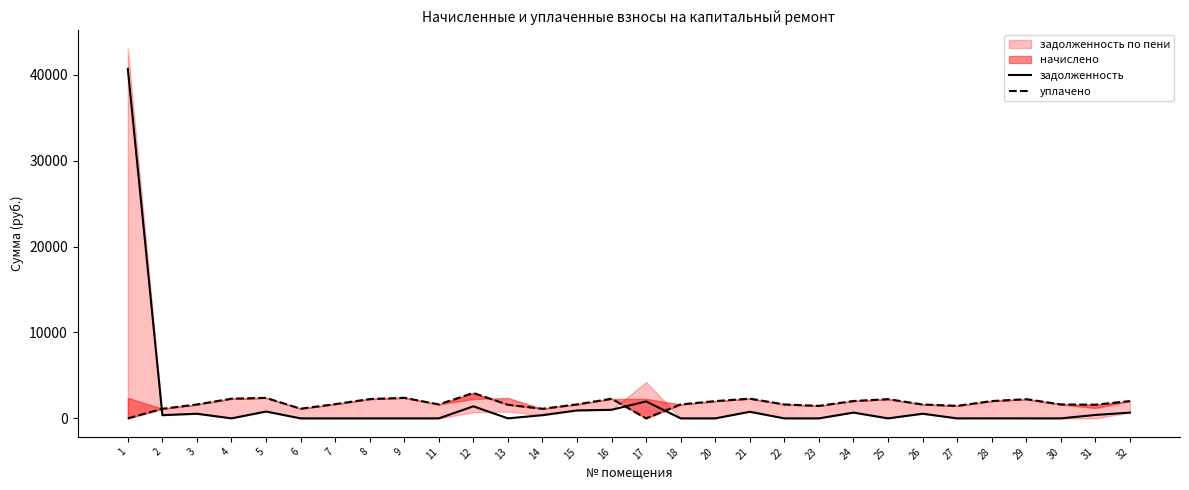

Reading left to right, transcribe all the data shown in this chart.

задолженность: 1=40670.6	2=372.4	3=539.5	4=0.0	5=795.2	6=0.0	7=0.0	8=0.0	9=0.0	11=0.0	12=1402.3	13=0.0	14=372.4	15=924.1	16=998.6	17=1972.7	18=0.0	20=0.0	21=768.7	22=0.0	23=0.0	24=673.5	25=0.0	26=539.5	27=0.0	28=4.8	29=0.0	30=0.0	31=398.2	32=671.0
уплачено: 1=0.0	2=1117.2	3=1618.6	4=2293.3	5=2385.5	6=1124.5	7=1659.2	8=2245.4	9=2392.9	11=1626.0	12=2955.4	13=1583.0	14=1117.2	15=1629.7	16=2287.4	17=0.0	18=1622.3	20=2009.4	21=2295.1	22=1622.3	23=1456.4	24=2020.5	25=2238.0	26=1618.6	27=1460.0	28=2014.2	29=2238.0	30=1622.3	31=1592.8	32=2013.1